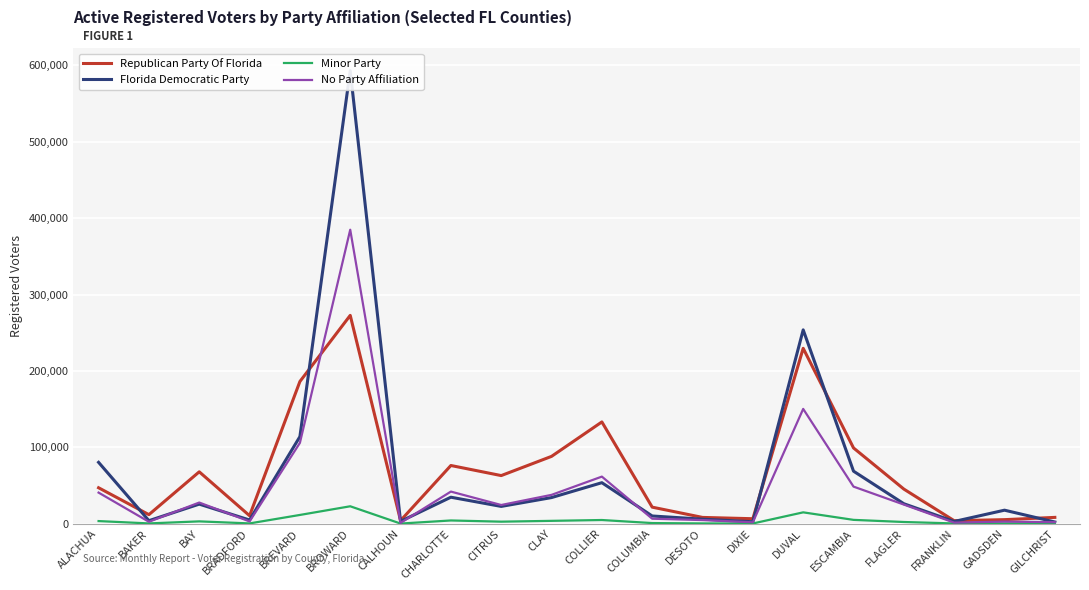

Which series has the largest range (max minus min)?

Florida Democratic Party